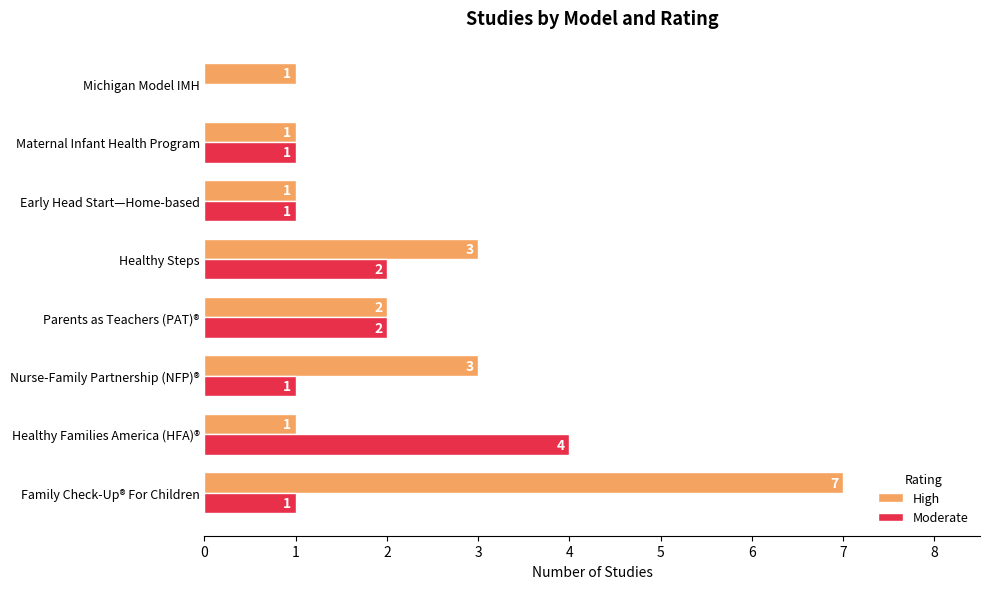

How many distinct data groups are displayed?

2